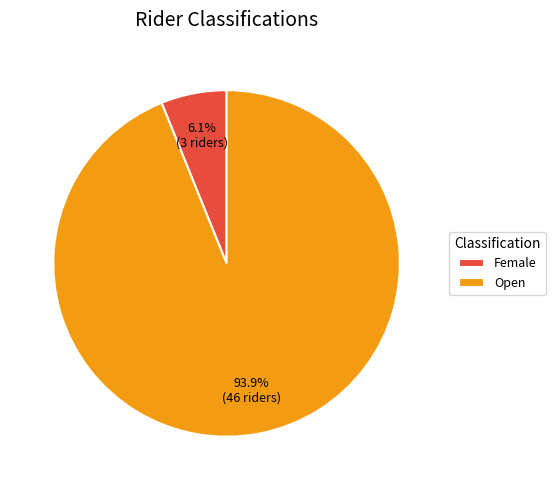

Which has a higher value, Female or Open?

Open